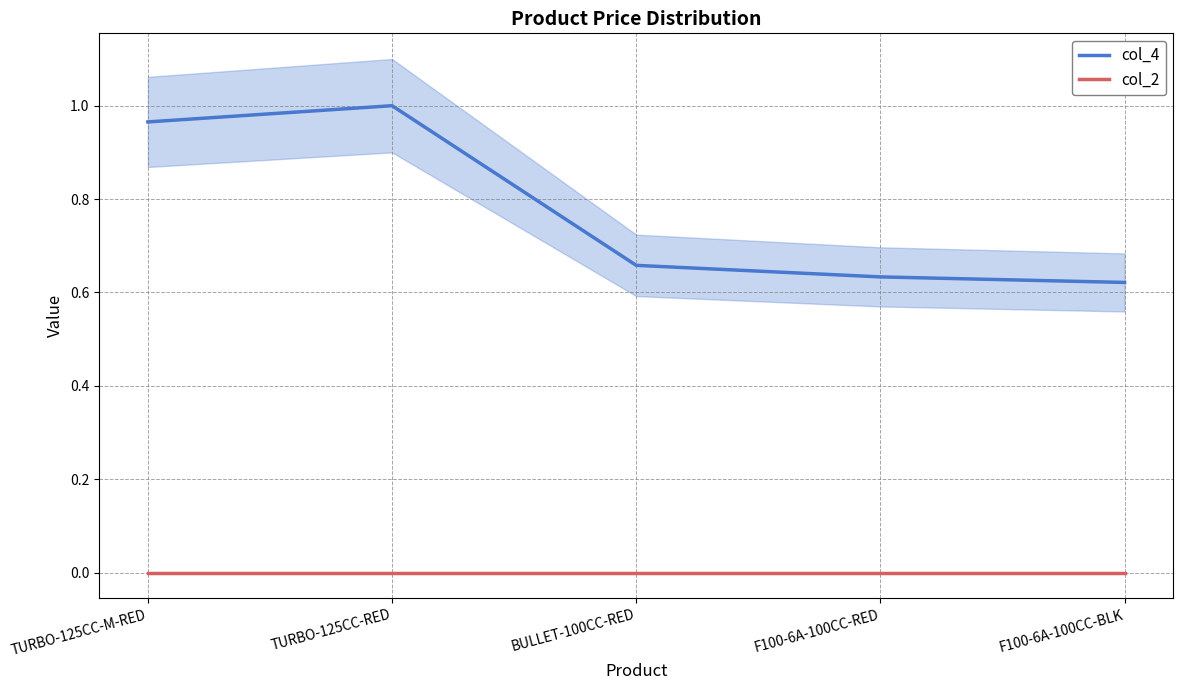

True or false: col_2 has more than 1 points higher than both neighbors.

False